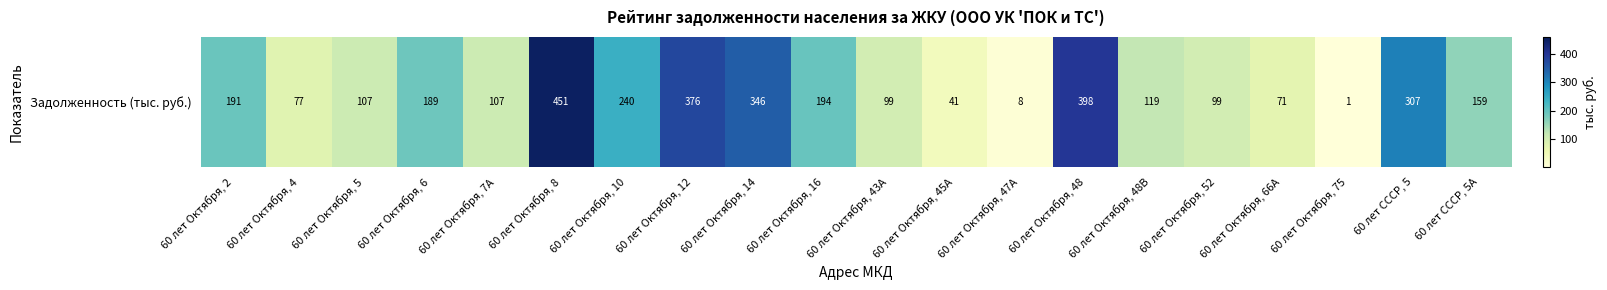

How many values are below 159?

10